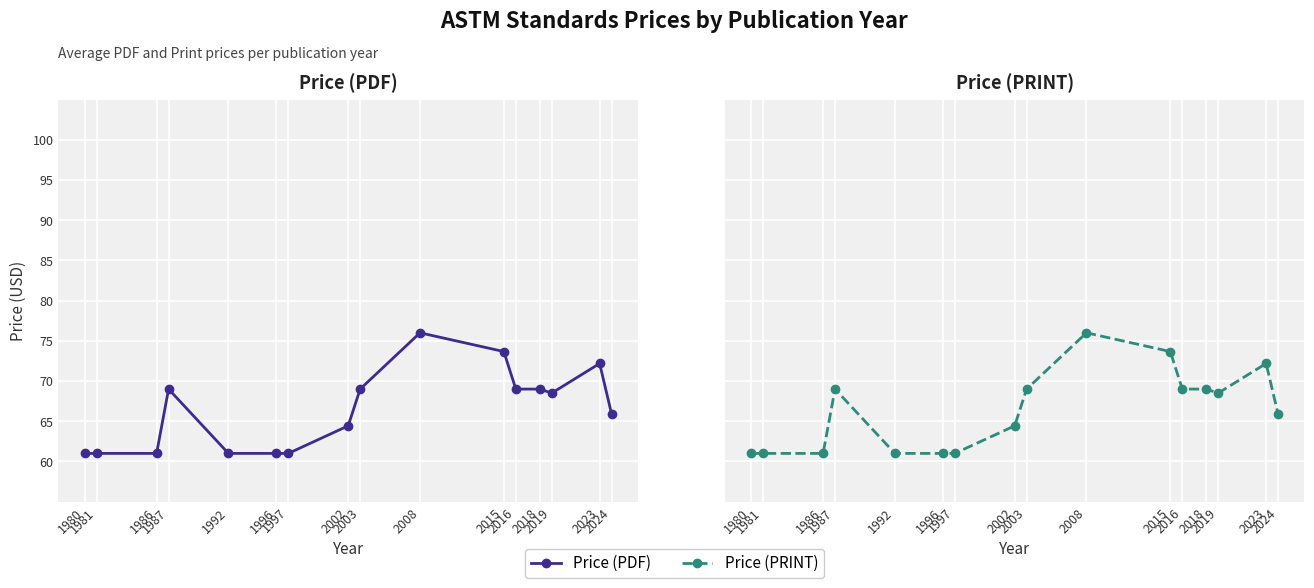

Where is the first local maximum for Price (PRINT)?

1987